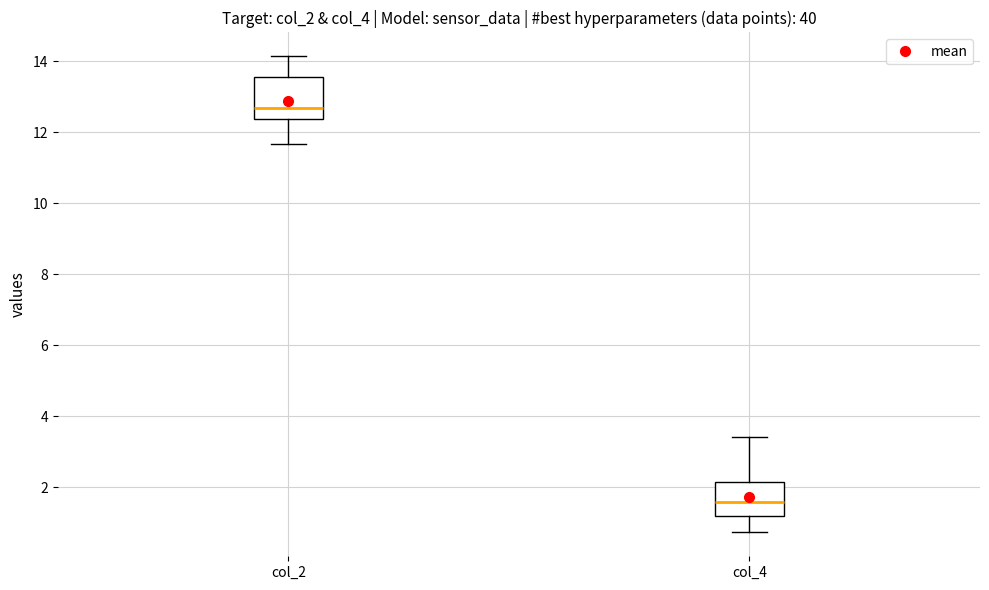

Reading left to right, read every box against the y-axis: the position of its median line, the range the box covers, and the ends of its whiskers. The values are not printed on the chart, so give them approximately, as read against the axis.

col_2: median 12.6, box 12.4 to 13.6, whiskers 11.6 to 14.2
col_4: median 1.6, box 1.2 to 2.2, whiskers 0.8 to 3.4